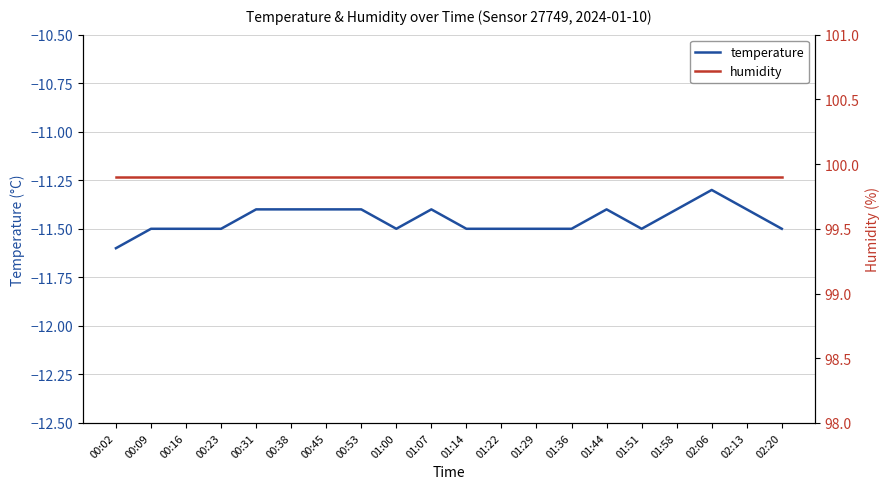

Is it true that humidity equals 99.9 at 01:07?

True